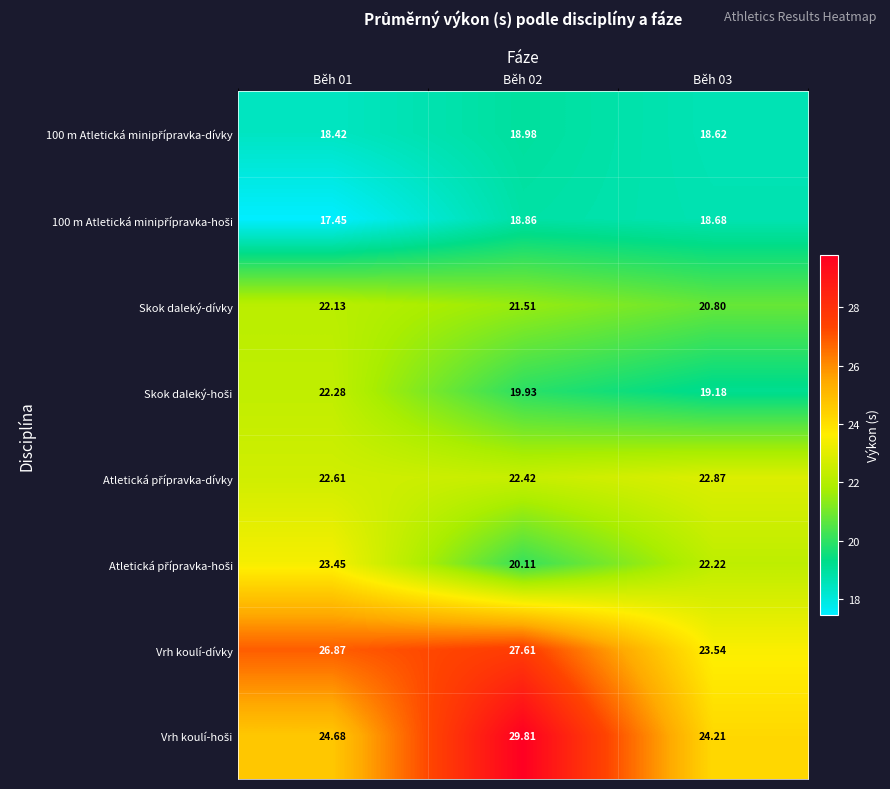

Which label corresponds to the largest value in the chart?

Běh 02